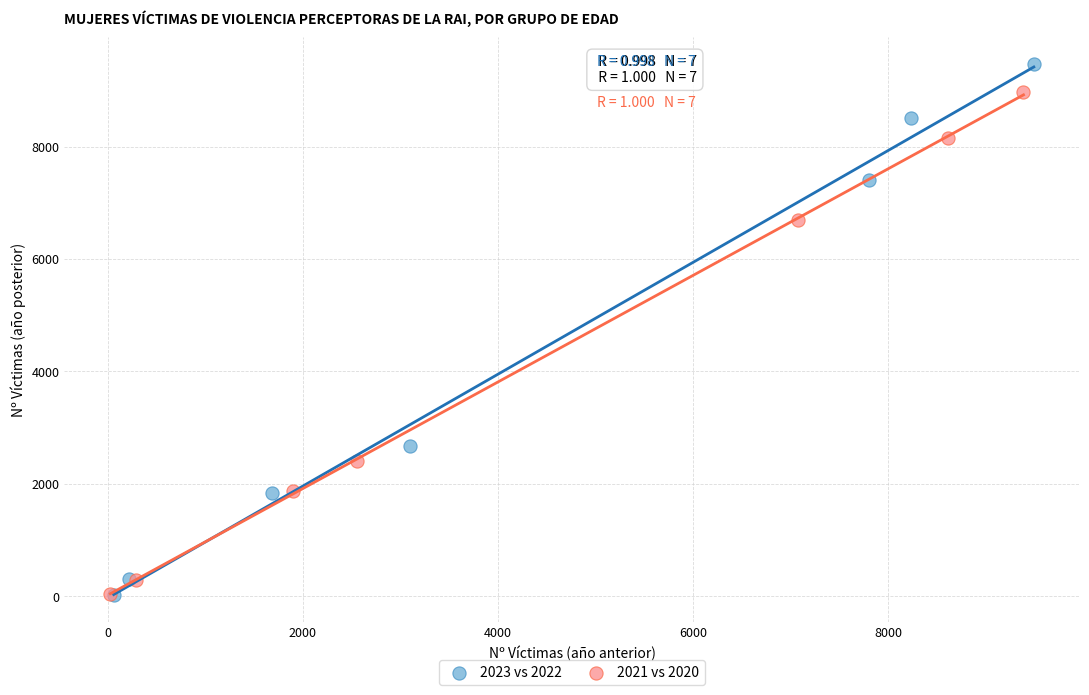

Which series has the largest Y range (max minus min)?

2023 vs 2022